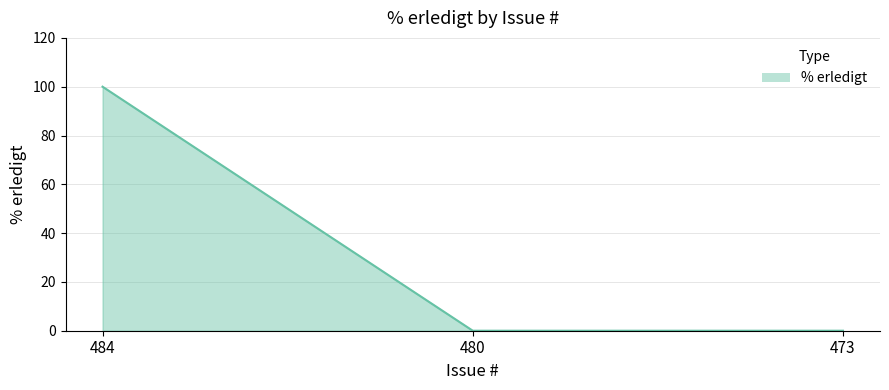

Count the values in the range 0 to 100.

3